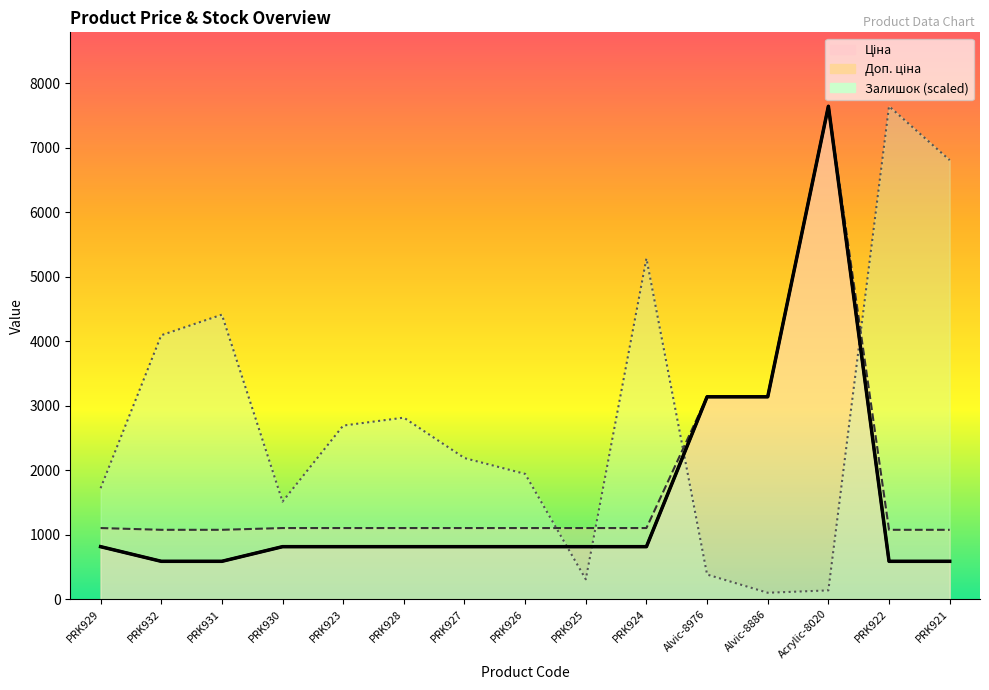

Does the chart display data point markers on the line(s)?

No